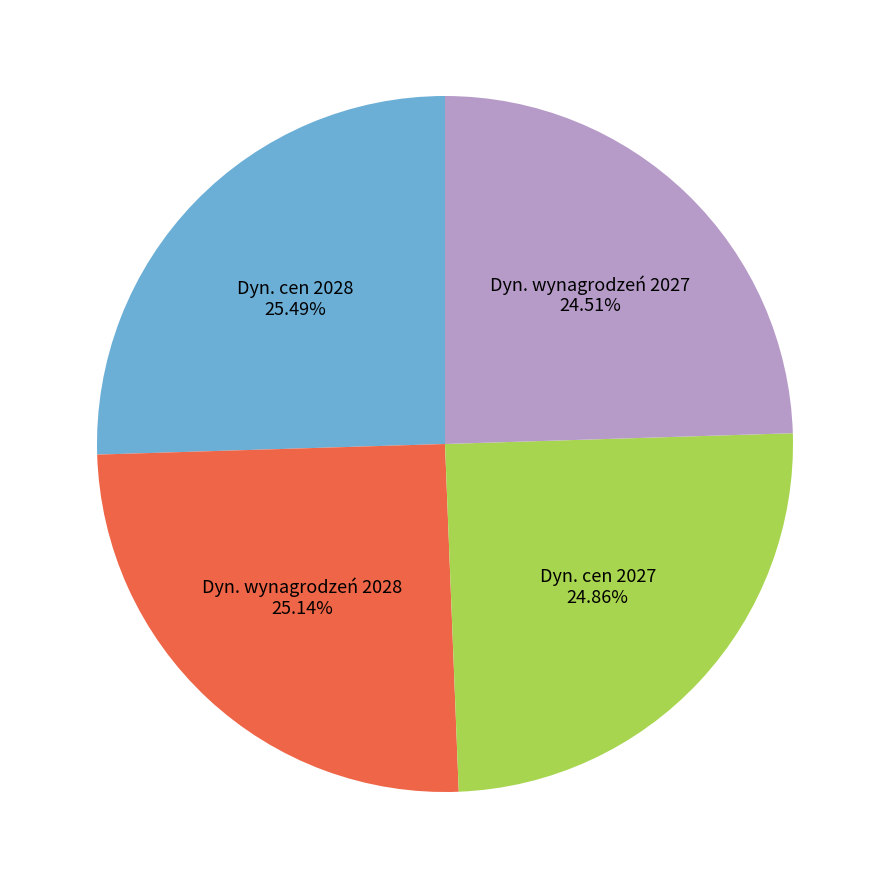

Is there a majority slice in this chart?

No